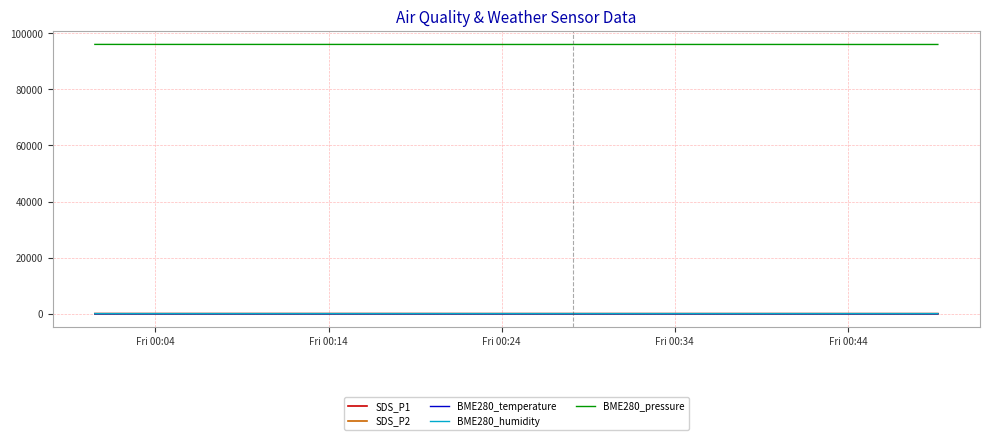

Which series has the largest total across all categories?

BME280_pressure